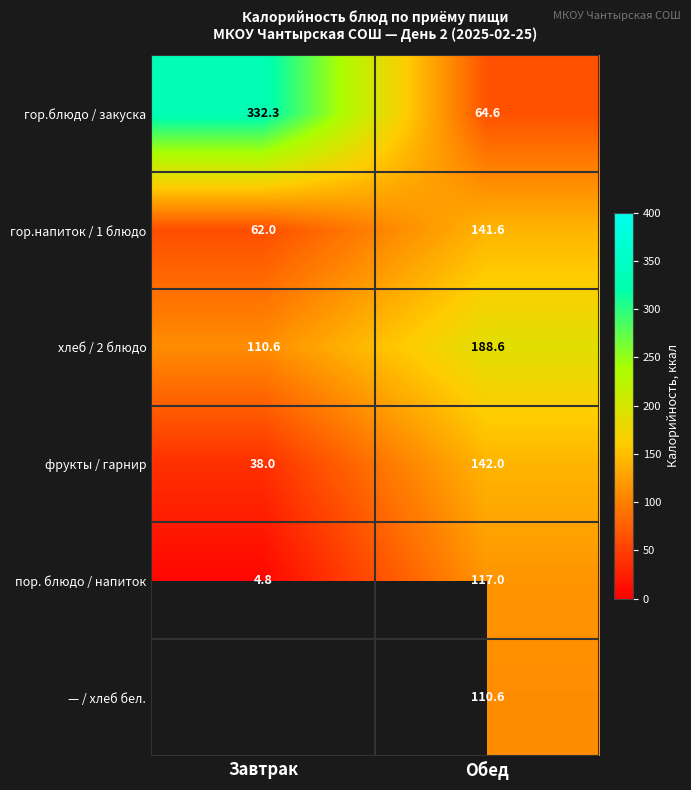

What is the sum of the хлеб / 2 блюдо values at Обед and Завтрак?

299.2